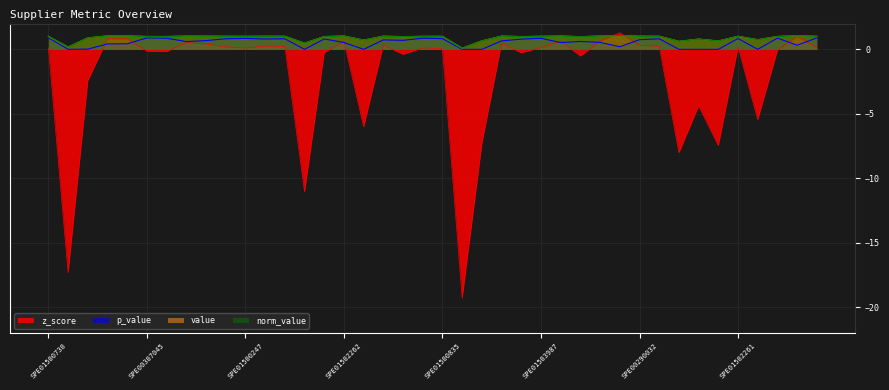

Reading right to left, transcribe all the data shown in this chart.

value: SPE01500857=1.0	SPE01504800=1.0	SPE02300253=1.0	SPE01504180=0.7	SPE01502261=1.0	SPE01504044=0.6	SPE00307056=0.8	SPE01500740=0.6	SPE00307055=1.0	SPE00290032=1.0	SPE01503815=1.1	SPE00310001=1.0	SPE01500904=1.0	SPE01500874=1.0	SPE01503987=1.0	SPE01503994=1.0	SPE02300330=1.0	SPE00307050=0.7	SPE01504017=0.1	SPE01500835=1.0	SPE01503674=1.0	SPE01502180=1.0	SPE01502126=1.0	SPE01500726=0.7	SPE01502262=1.0	SPE01504091=1.0	SPE00211468=0.5	SPE01504041=1.0	SPE00300600=1.0	SPE01500247=1.0	SPE00310023=1.0	SPE00307047=1.0	SPE01500842=1.0	SPE00211950=1.0	SPE00307045=1.0	SPE01504162=1.0	SPE01502020=1.0	SPE01504164=0.9	SPE01504181=0.2	SPE01500730=1.0
norm_value: SPE01500857=1.0	SPE01504800=1.0	SPE02300253=1.0	SPE01504180=0.7	SPE01502261=1.0	SPE01504044=0.6	SPE00307056=0.8	SPE01500740=0.6	SPE00307055=1.0	SPE00290032=1.0	SPE01503815=1.1	SPE00310001=1.0	SPE01500904=1.0	SPE01500874=1.0	SPE01503987=1.0	SPE01503994=1.0	SPE02300330=1.0	SPE00307050=0.7	SPE01504017=0.1	SPE01500835=1.0	SPE01503674=1.0	SPE01502180=1.0	SPE01502126=1.0	SPE01500726=0.7	SPE01502262=1.0	SPE01504091=1.0	SPE00211468=0.5	SPE01504041=1.0	SPE00300600=1.0	SPE01500247=1.0	SPE00310023=1.0	SPE00307047=1.0	SPE01500842=1.0	SPE00211950=1.0	SPE00307045=1.0	SPE01504162=1.0	SPE01502020=1.0	SPE01504164=0.9	SPE01504181=0.2	SPE01500730=1.0
z_score: SPE01500857=0.1	SPE01504800=1.0	SPE02300253=-0.1	SPE01504180=-5.5	SPE01502261=0.2	SPE01504044=-7.5	SPE00307056=-4.4	SPE01500740=-8.0	SPE00307055=0.2	SPE00290032=0.3	SPE01503815=1.3	SPE00310001=0.6	SPE01500904=-0.5	SPE01500874=0.6	SPE01503987=0.1	SPE01503994=-0.3	SPE02300330=0.5	SPE00307050=-7.3	SPE01504017=-19.3	SPE01500835=0.0	SPE01503674=0.1	SPE01502180=-0.4	SPE01502126=0.3	SPE01500726=-6.0	SPE01502262=0.6	SPE01504091=-0.3	SPE00211468=-11.0	SPE01504041=0.2	SPE00300600=0.3	SPE01500247=0.1	SPE00310023=0.2	SPE00307047=0.4	SPE01500842=0.5	SPE00211950=-0.2	SPE00307045=-0.1	SPE01504162=0.8	SPE01502020=0.8	SPE01504164=-2.4	SPE01504181=-17.3	SPE01500730=0.1
p_value: SPE01500857=0.9	SPE01504800=0.3	SPE02300253=0.9	SPE01504180=0.0	SPE01502261=0.8	SPE01504044=0.0	SPE00307056=0.0	SPE01500740=0.0	SPE00307055=0.8	SPE00290032=0.8	SPE01503815=0.2	SPE00310001=0.5	SPE01500904=0.6	SPE01500874=0.5	SPE01503987=0.9	SPE01503994=0.8	SPE02300330=0.7	SPE00307050=0.0	SPE01504017=0.0	SPE01500835=0.8	SPE01503674=0.9	SPE01502180=0.7	SPE01502126=0.7	SPE01500726=0.0	SPE01502262=0.5	SPE01504091=0.8	SPE00211468=0.0	SPE01504041=0.8	SPE00300600=0.8	SPE01500247=0.8	SPE00310023=0.8	SPE00307047=0.7	SPE01500842=0.6	SPE00211950=0.9	SPE00307045=0.9	SPE01504162=0.4	SPE01502020=0.4	SPE01504164=0.0	SPE01504181=0.0	SPE01500730=0.9